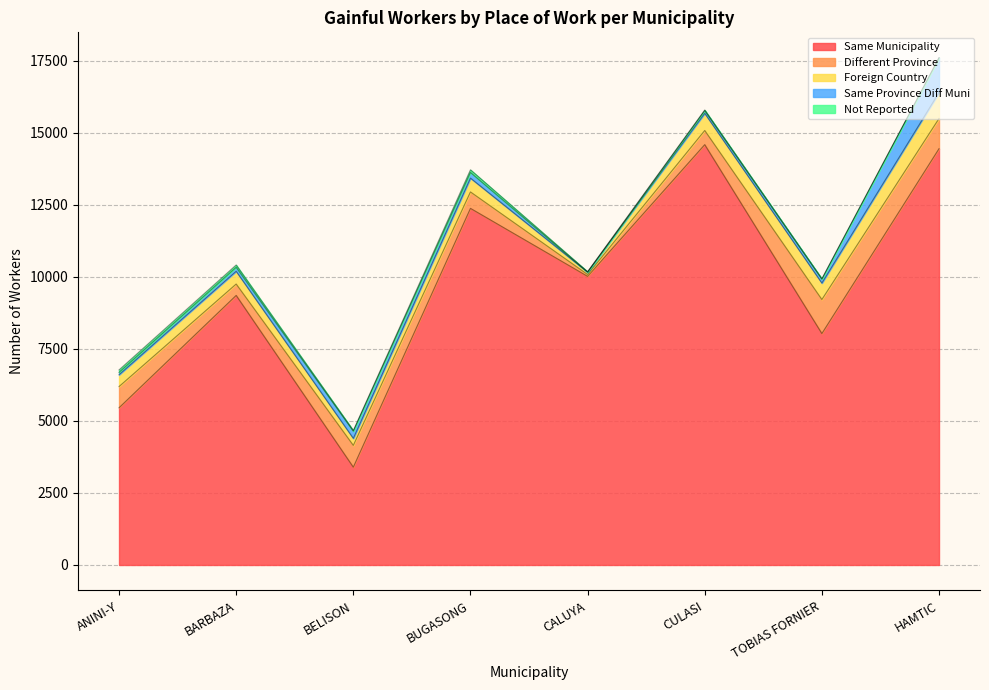

True or false: Same Municipality and Not Reported cross at least once.

False